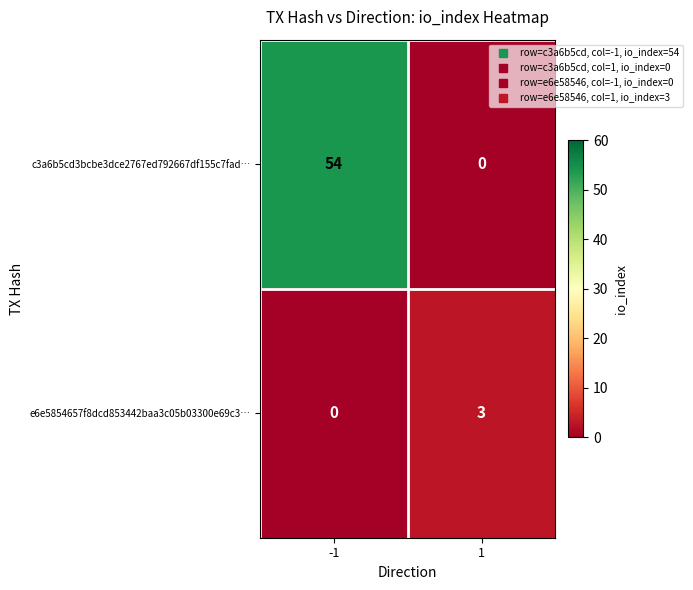

What is the difference between the e6e5854657f8dcd853442baa3c05b03300e69c3… values at -1 and 1?

3